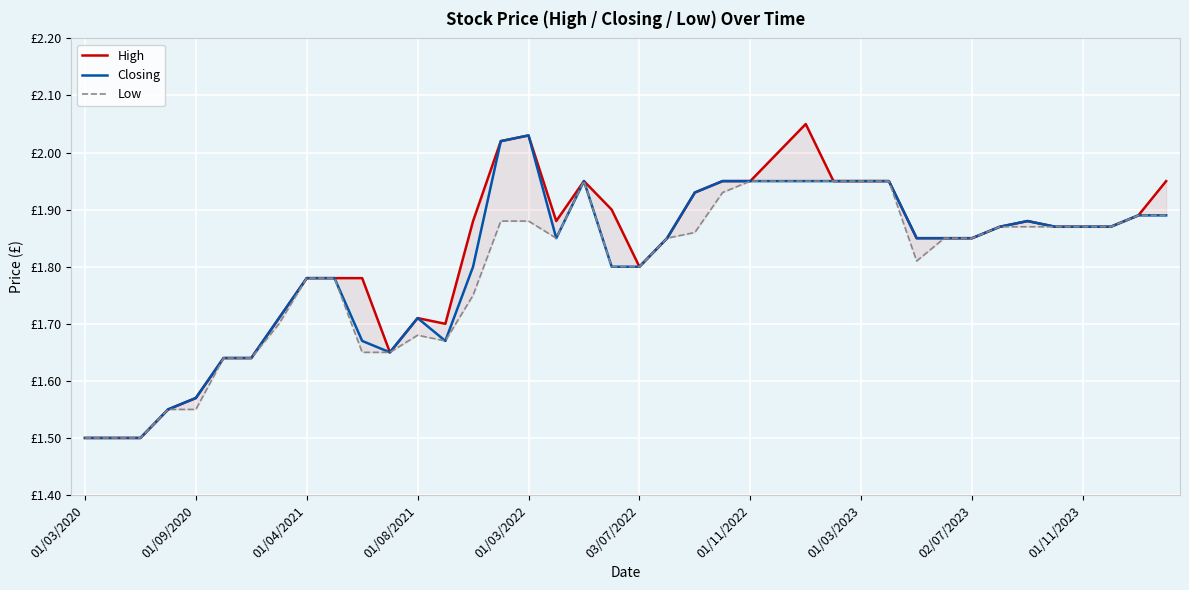

What is the value of the Low point at the 23rd from the left?

1.9